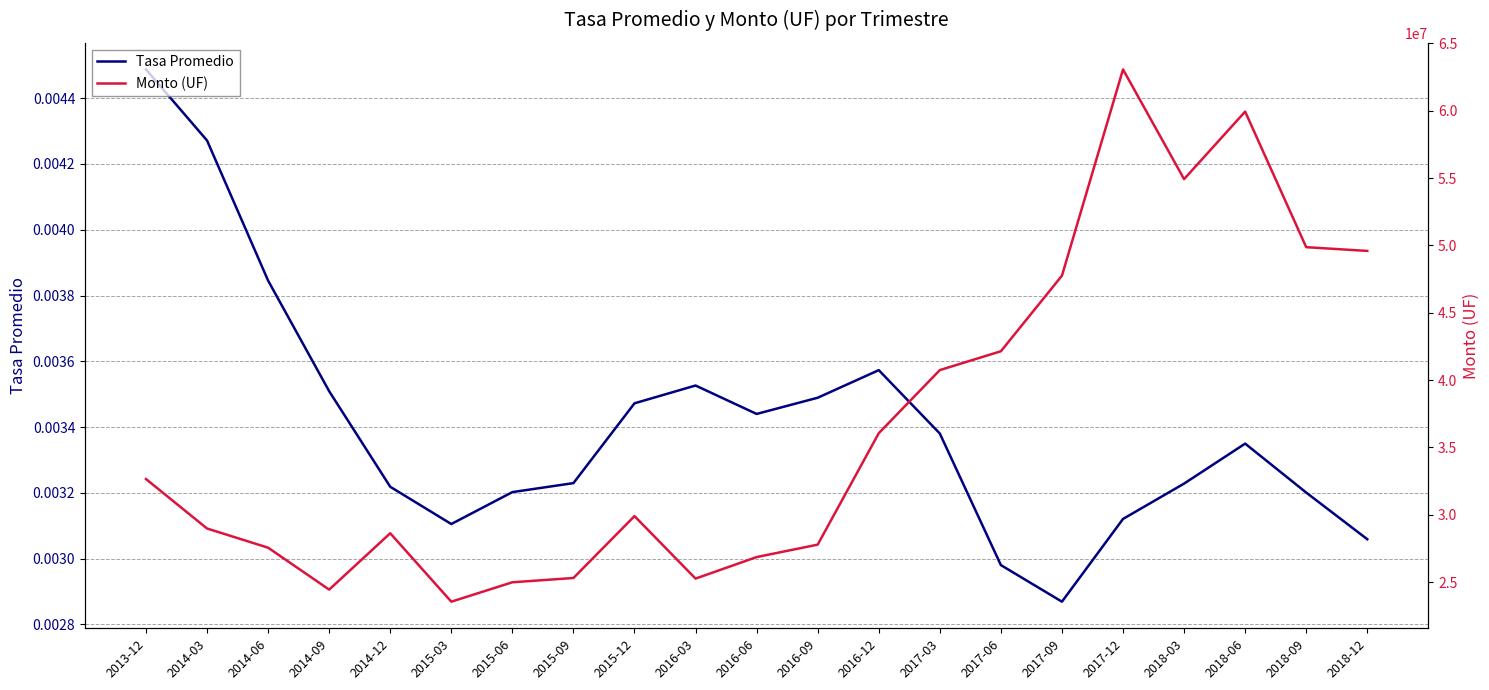

Rank the categories by Tasa Promedio value from highest to lowest.

2013-12, 2014-03, 2014-06, 2016-12, 2016-03, 2014-09, 2016-09, 2015-12, 2016-06, 2017-03, 2018-06, 2015-09, 2018-03, 2014-12, 2015-06, 2018-09, 2017-12, 2015-03, 2018-12, 2017-06, 2017-09